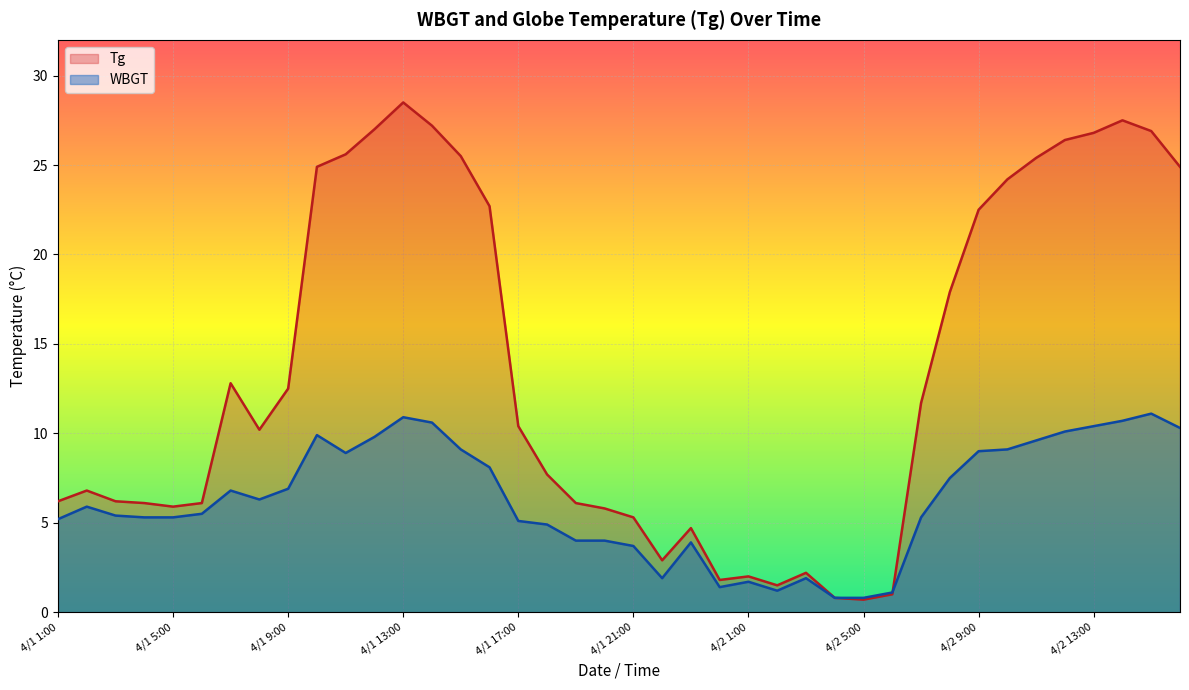

What is the total value across all series at 4/1 12:00?

36.8